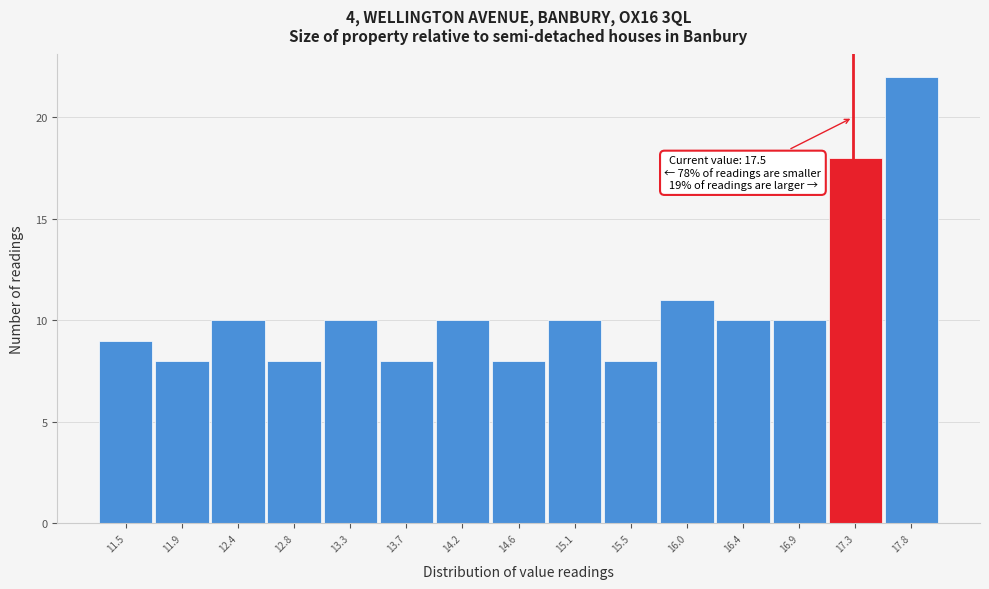

Reading left to right, list all the values displayed in this chart.

11.5=9	11.9=8	12.4=10	12.8=8	13.3=10	13.7=8	14.2=10	14.6=8	15.1=10	15.5=8	16.0=11	16.4=10	16.9=10	17.3=18	17.8=22